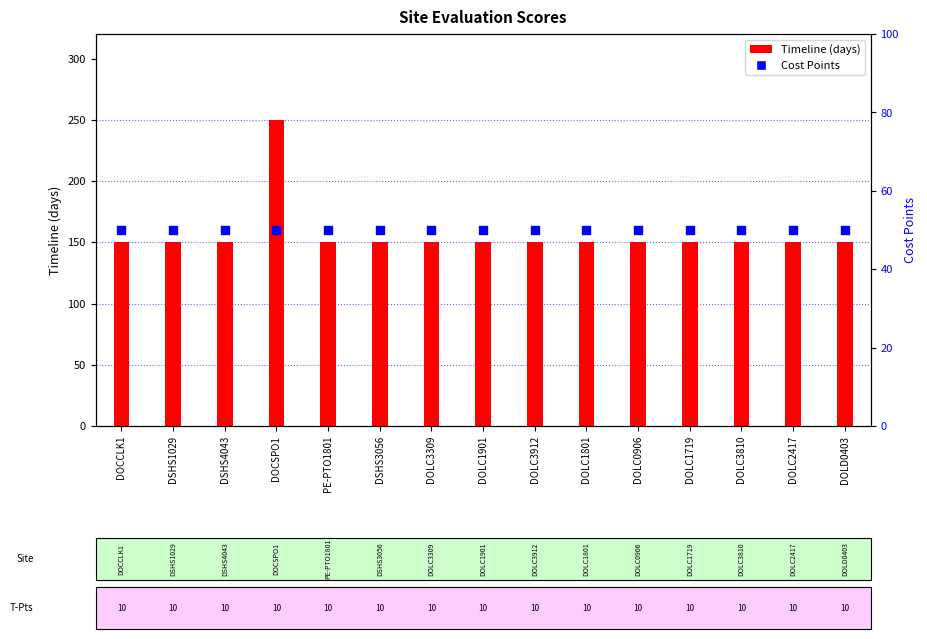

At which category is the sum across all series the highest?

DOCSPO1